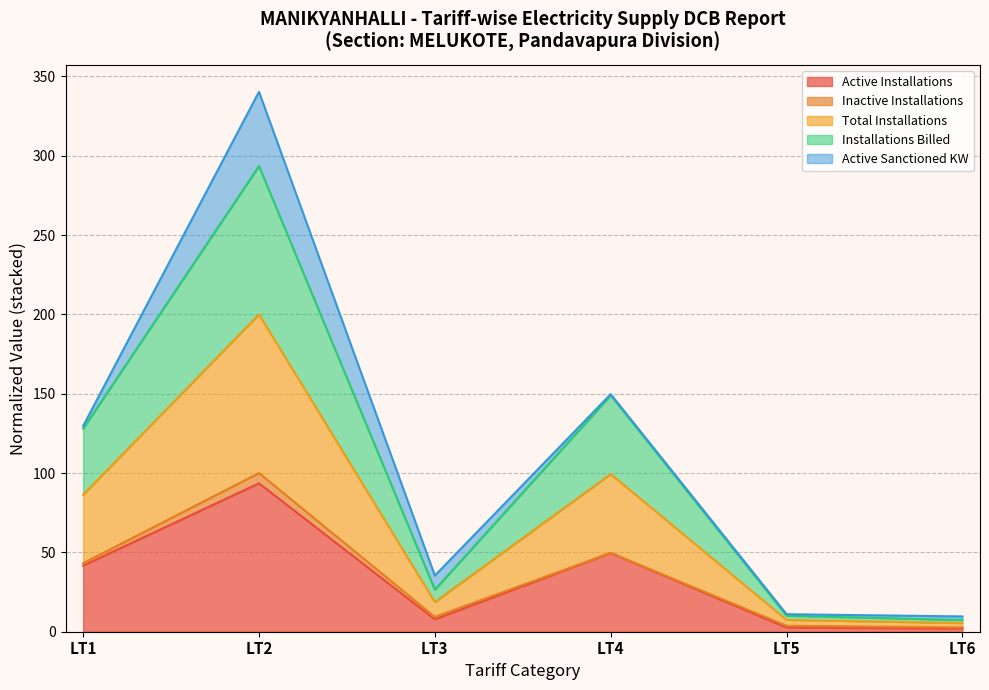

The Installations Billed series shows 10.1 at LT5. True or false?

True